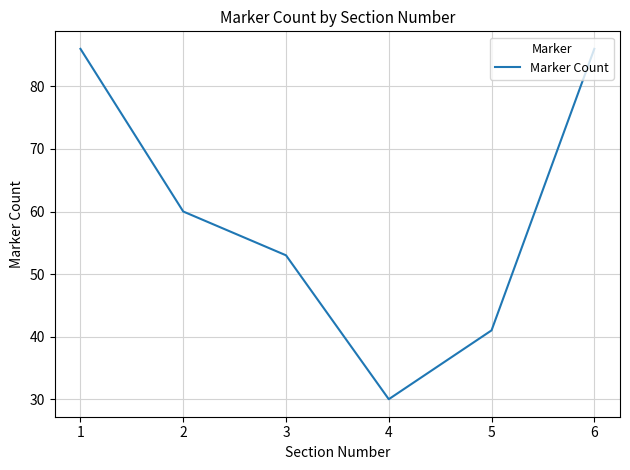

What is the change in value from 1 to 4?

-56